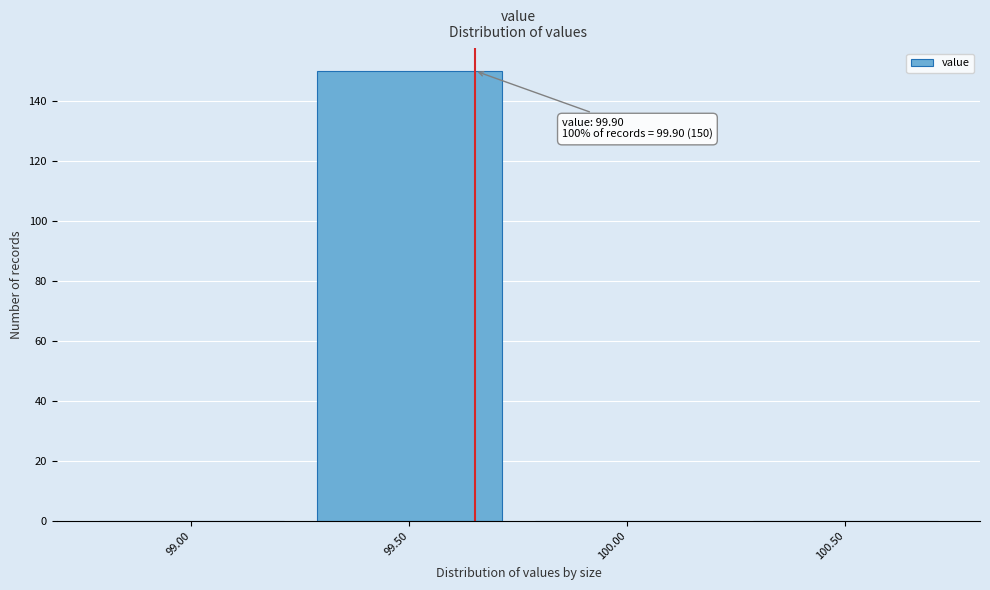

Reading left to right, list all the values displayed in this chart.

99.00=0	99.50=150	100.00=0	100.50=0